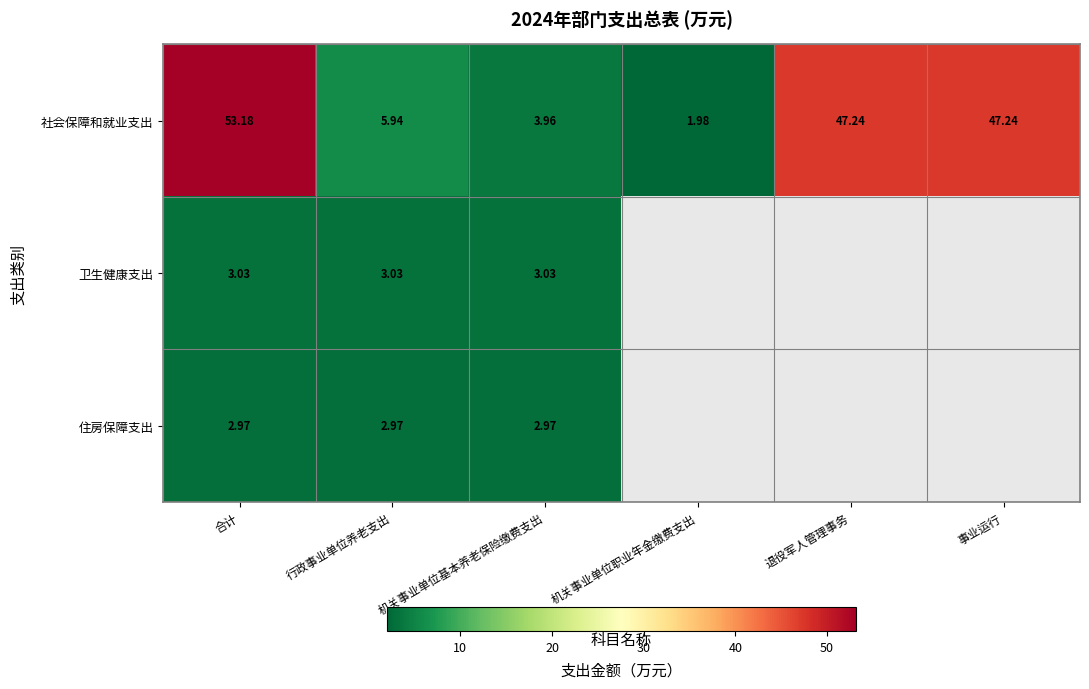

What is the difference between the highest and lowest values at 机关事业单位基本养老保险缴费支出?

1.0